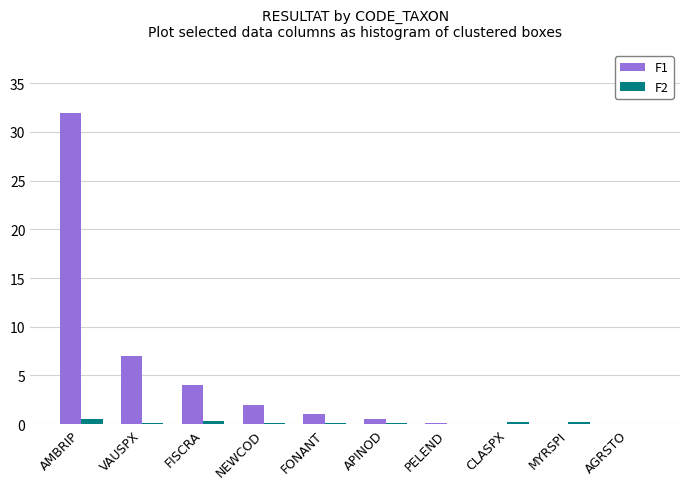

What is the maximum value shown in the chart?

32.0